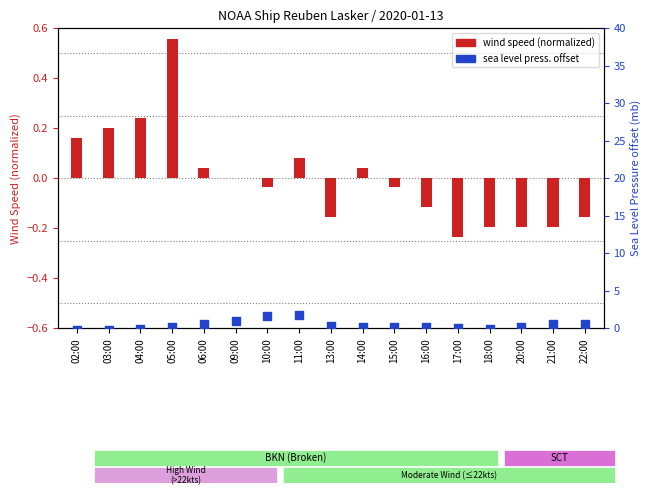

Which series has the largest total across all categories?

sea level press. offset